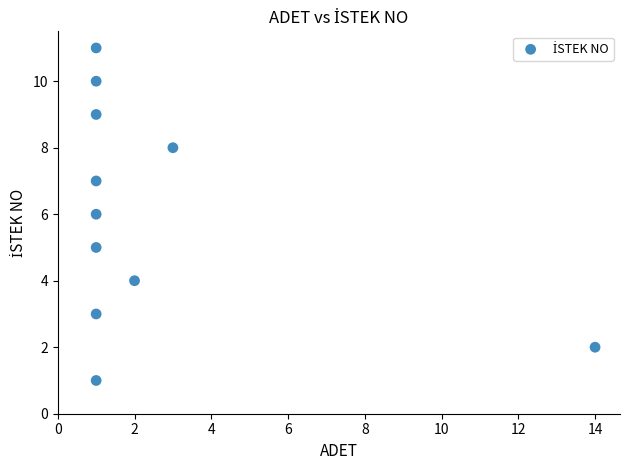

What is the range of Y values (max minus min)?

10